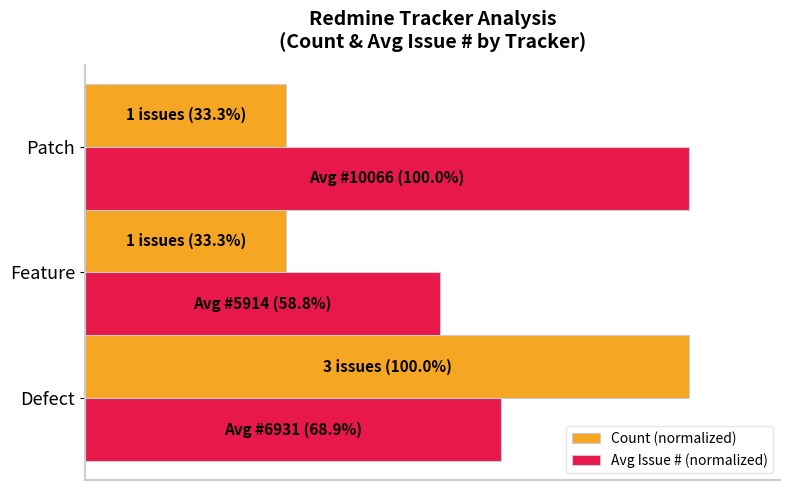

Which series has the widest spread of values?

Count (normalized)